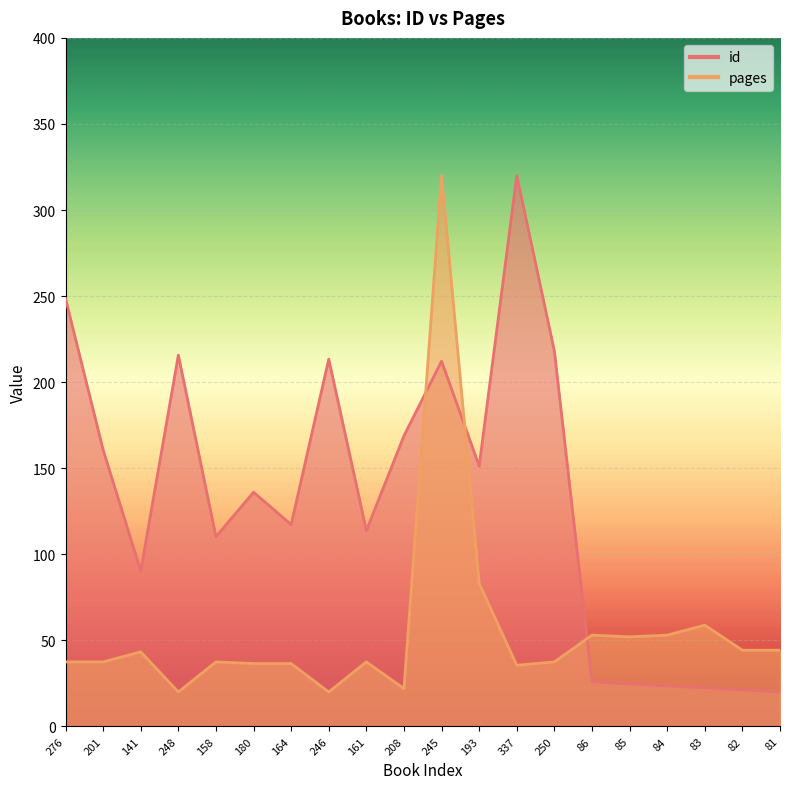

Reading left to right, what are all the values shown in this chart?

id: 248.5	160.6	90.3	215.7	110.2	136.0	117.3	213.4	113.8	168.8	212.2	151.2	320.0	218.0	25.9	24.7	23.5	22.3	21.2	20.0
pages: 37.5	37.5	43.3	20.0	37.5	36.5	36.5	20.0	37.5	21.9	320.0	83.1	35.5	37.5	53.0	52.0	53.0	58.8	44.3	44.3